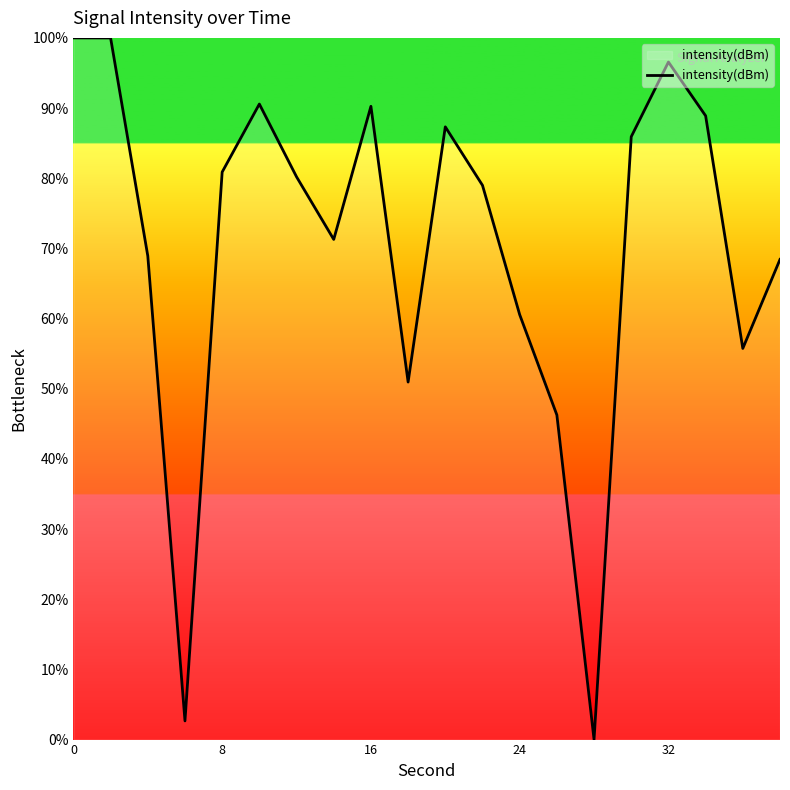

What is the greatest value displayed?

100.0